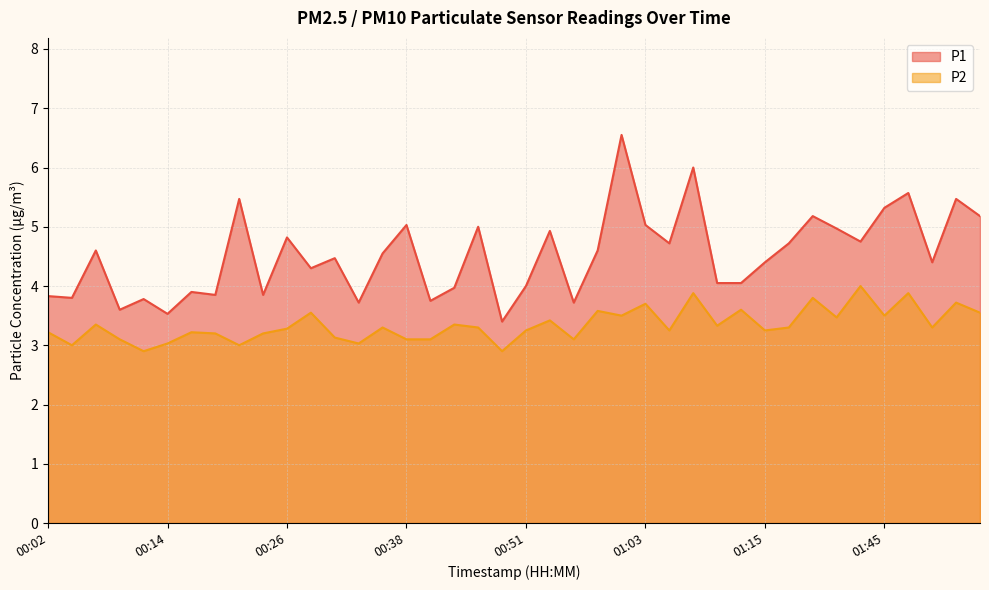

The value of P2 at 00:53 is 2.0. True or false?

False